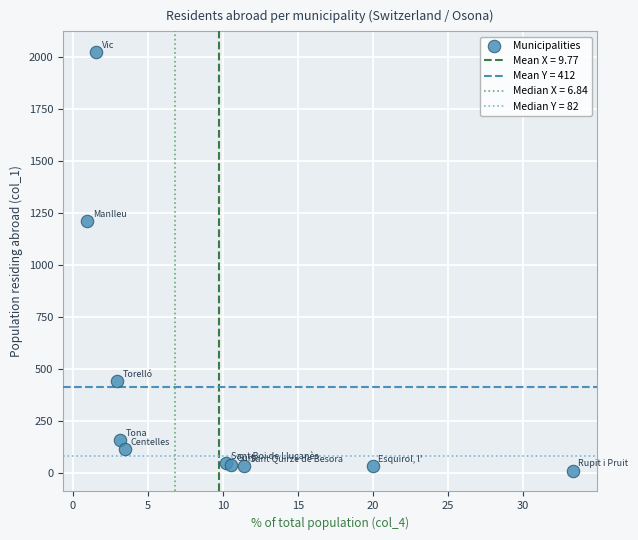

What Y value in the scatter plot is closest to 1017?

1211